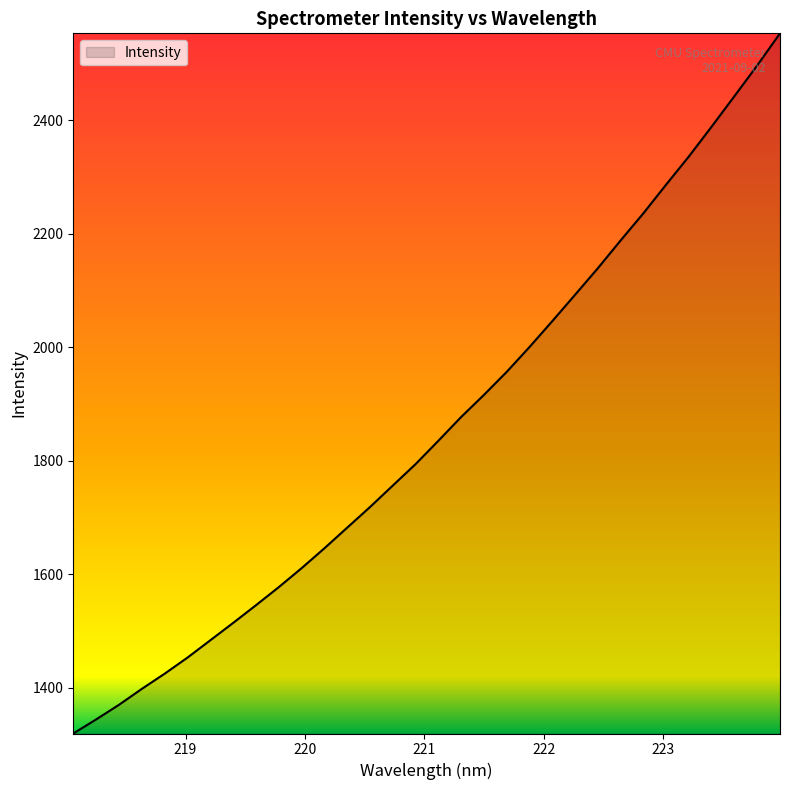

Reading left to right, extract all data points from this chart.

1319.5	1344.3	1370.0	1398.0	1424.8	1453.1	1483.6	1514.2	1545.4	1577.2	1610.6	1645.7	1682.1	1718.4	1756.3	1794.1	1835.2	1877.1	1916.1	1956.7	2000.5	2046.1	2092.6	2139.4	2188.4	2236.2	2286.9	2336.5	2389.2	2442.8	2496.9	2553.4